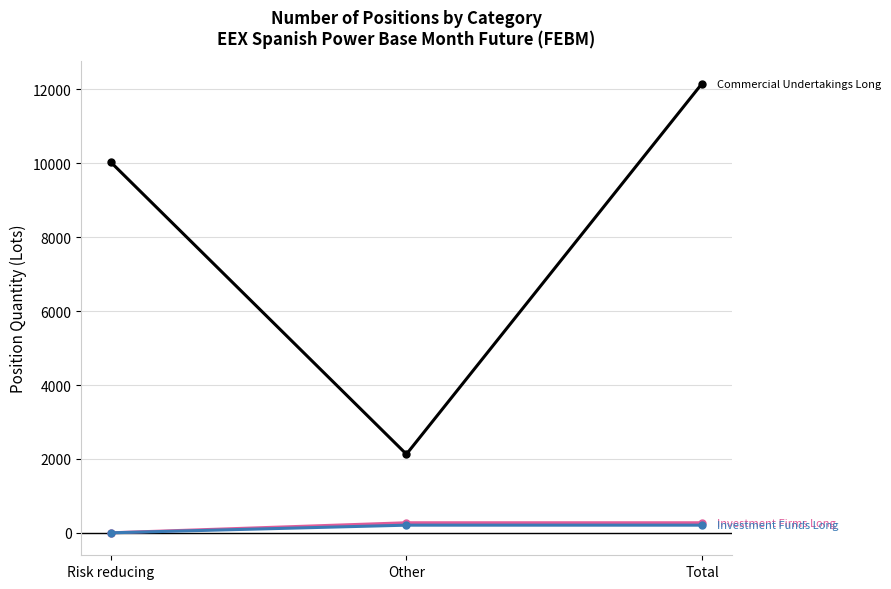

What is the maximum value shown in the chart?

12160.4